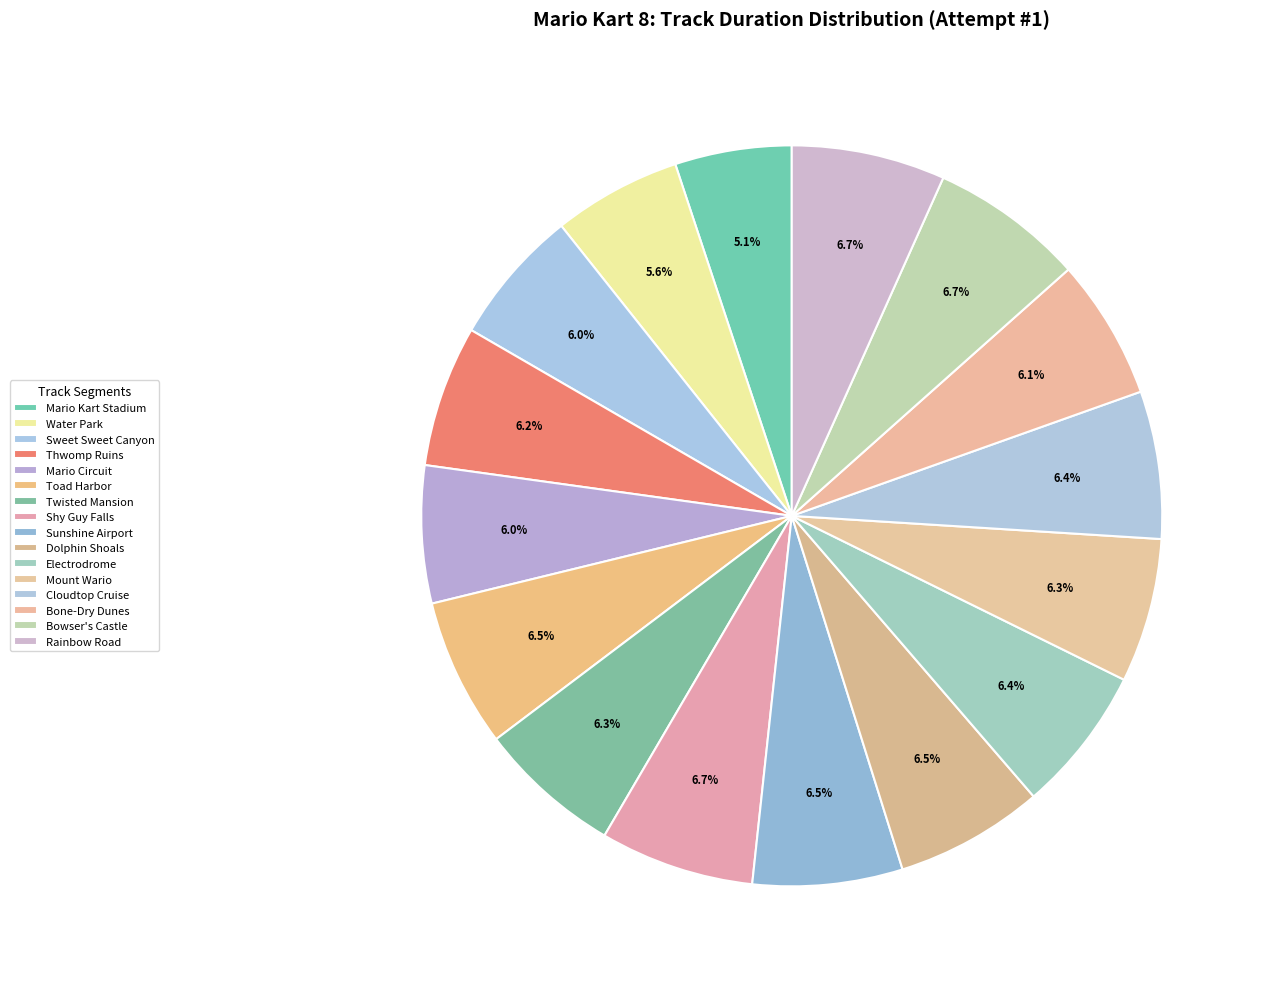

What percentage is the Dolphin Shoals slice, to the nearest percent?

6%